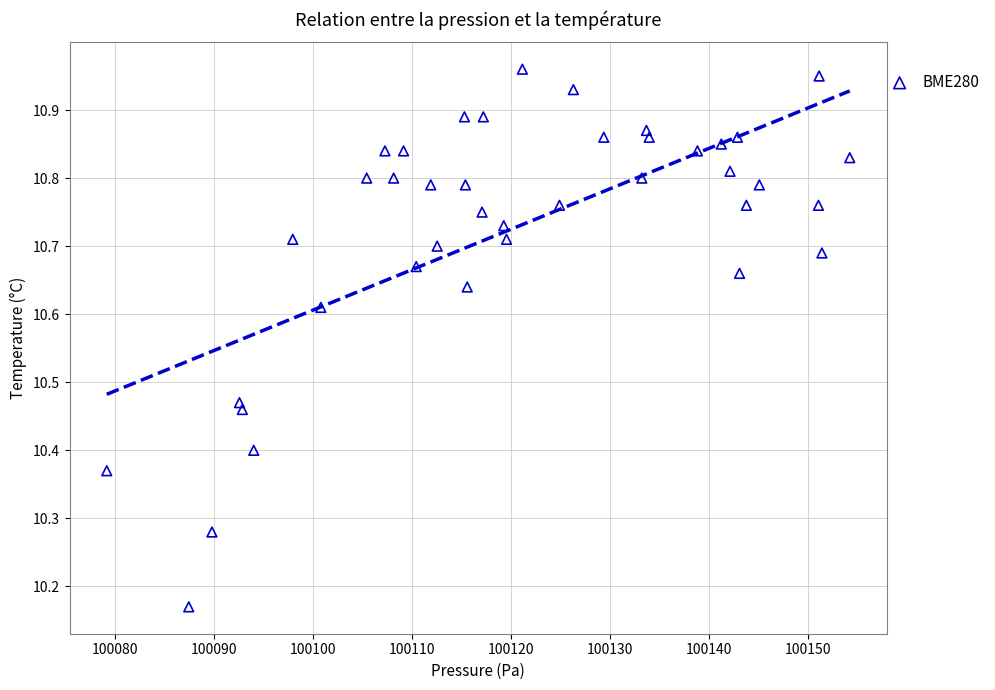

What is the range of X values (max minus min)?

75.0